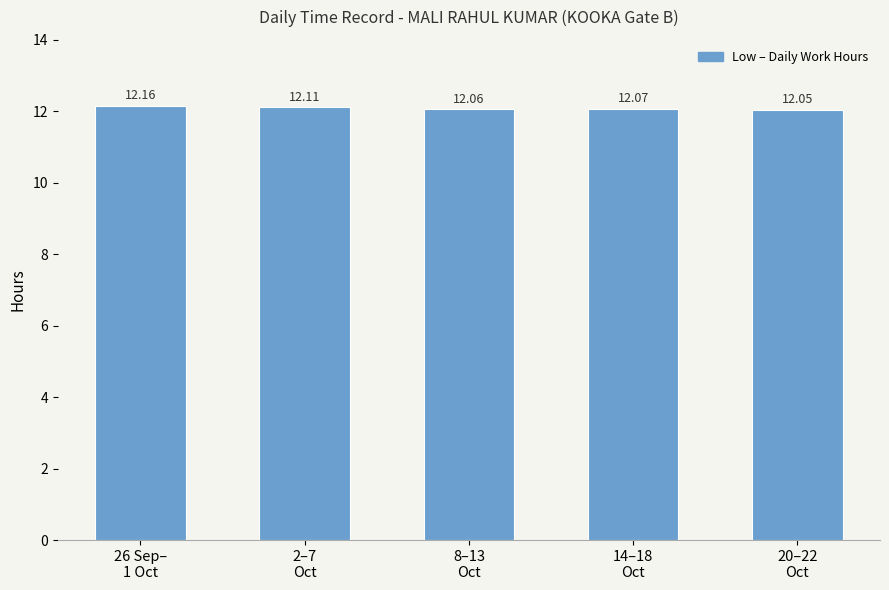

What position from the left is 26 Sep–
1 Oct?

1